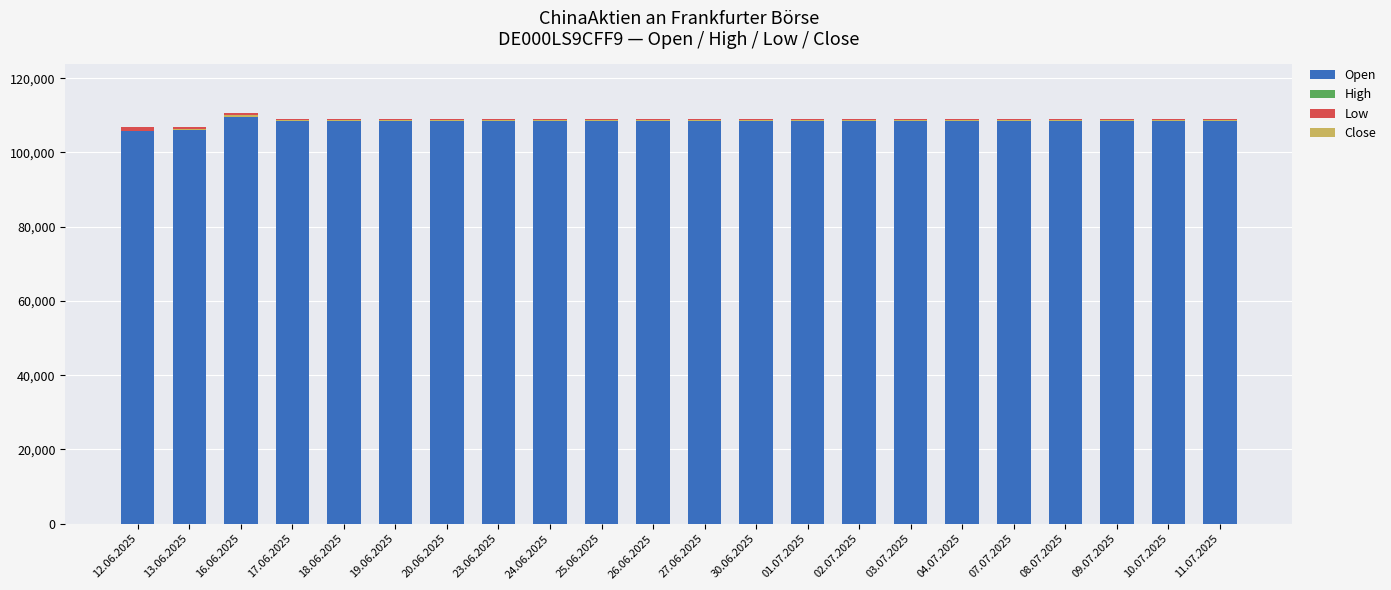

Reading left to right, transcribe all the data shown in this chart.

Open: 106381	106293	110091	108993	108993	108993	108993	108993	108993	108993	108993	108993	108993	108993	108993	108993	108993	108993	108993	108993	108993	108993
High: 494	551	412	2	2	2	2	2	2	2	2	2	2	2	2	2	2	2	2	2	2	2
Low: -1098	-686	-984	-609	-609	-609	-609	-609	-609	-609	-609	-609	-609	-609	-609	-609	-609	-609	-609	-609	-609	-609
Close: 19	289	555	395	395	395	395	395	395	395	395	395	395	395	395	395	395	395	395	395	395	395